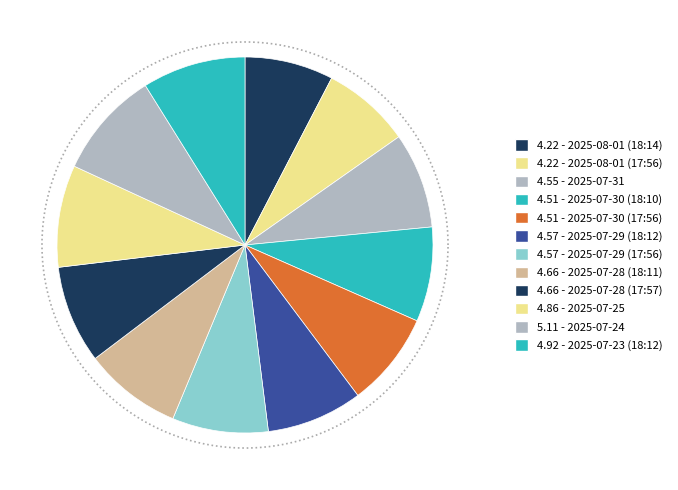

True or false: 2025-07-23 (18:12) accounts for 9% of the total.

True